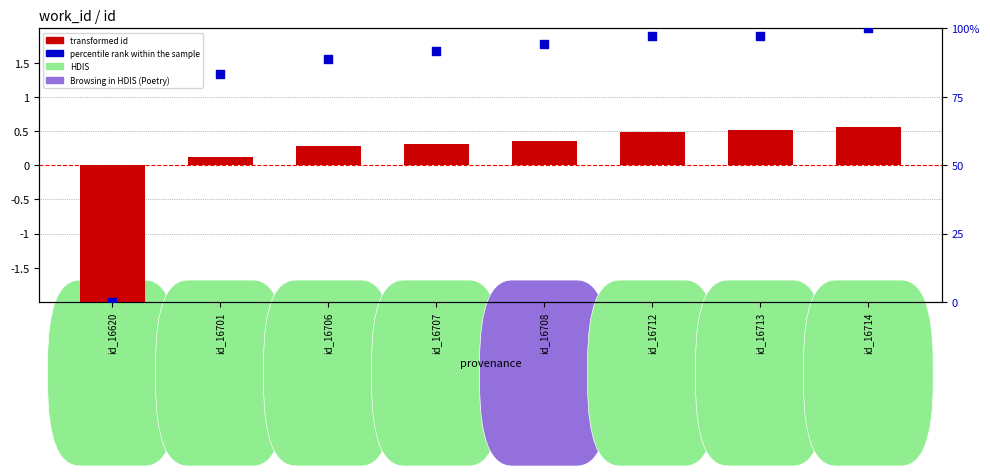

At which category is the sum across all series the highest?

id_16714